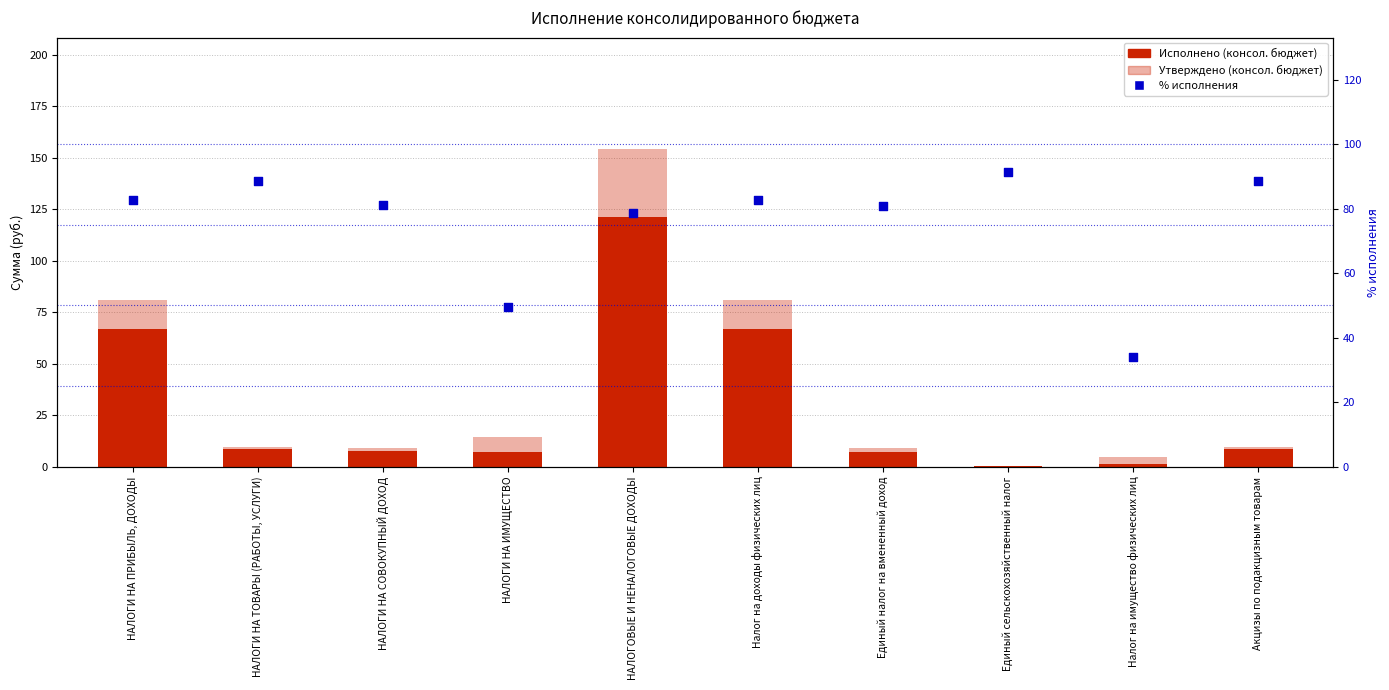

Is the value of Исполнено (консол. бюджет) at Налог на доходы физических лиц greater than the value of % исполнения at НАЛОГИ НА ИМУЩЕСТВО?

Yes